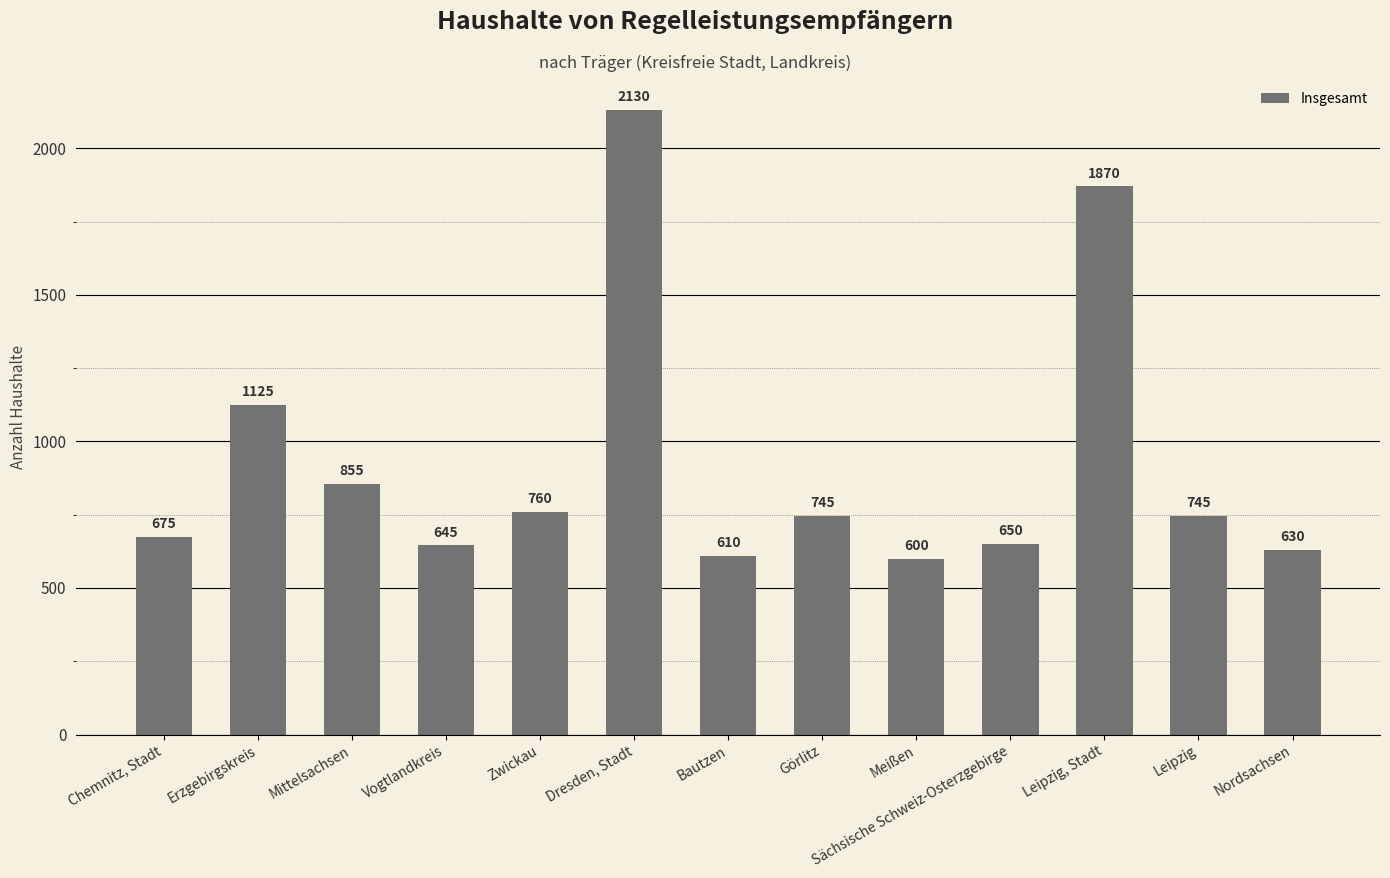

What is the average value?

926